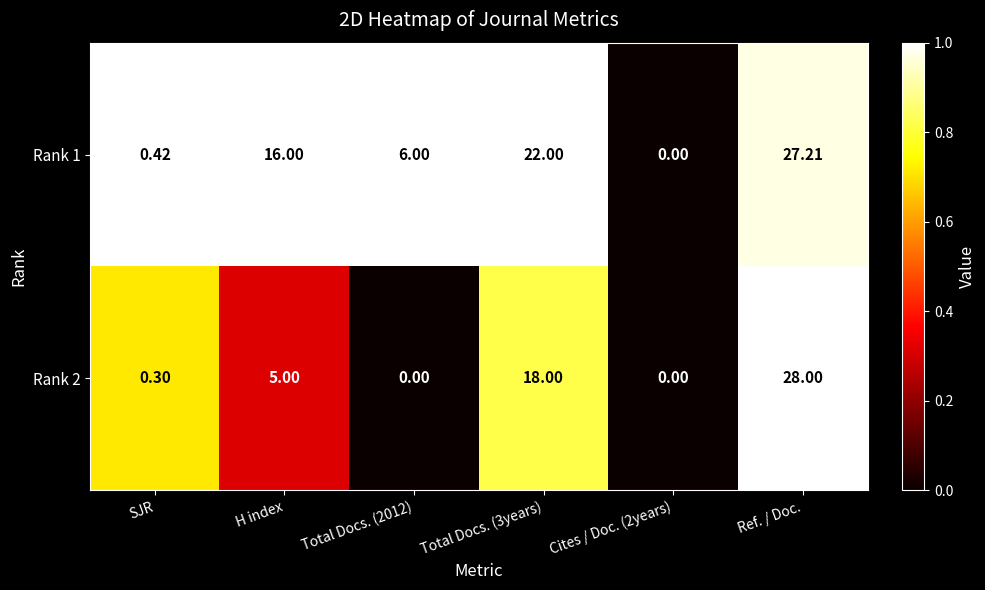

At which category is the sum across all series the highest?

Ref. / Doc.